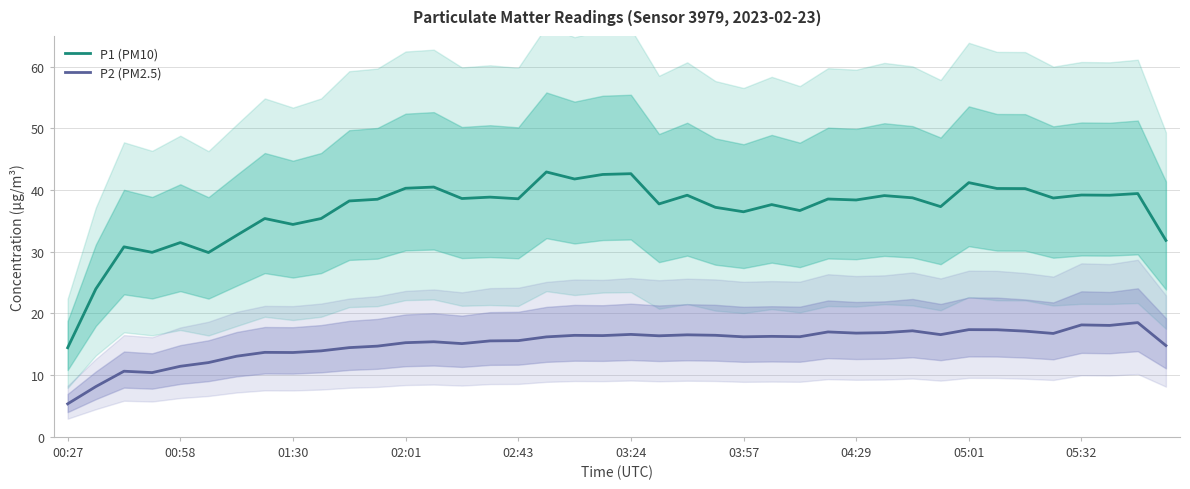

What is the highest value of the P2 (PM2.5) series?

18.5